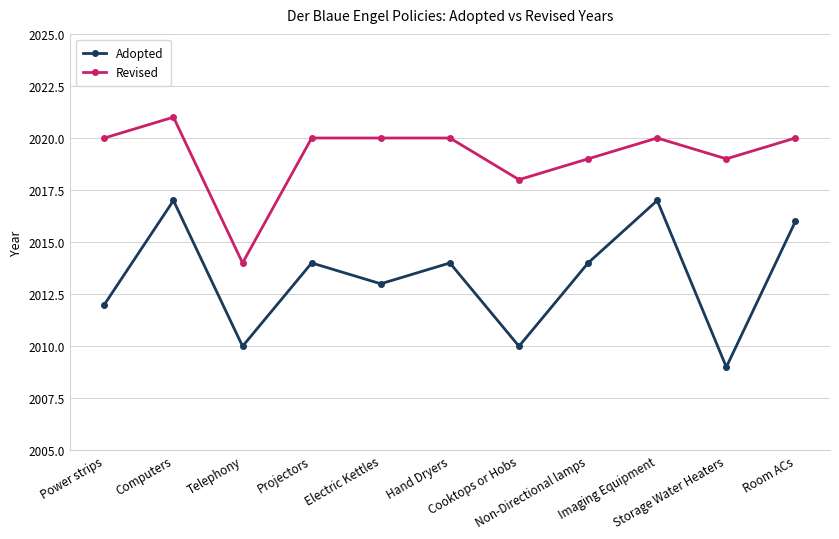

Which series has the widest spread of values?

Adopted